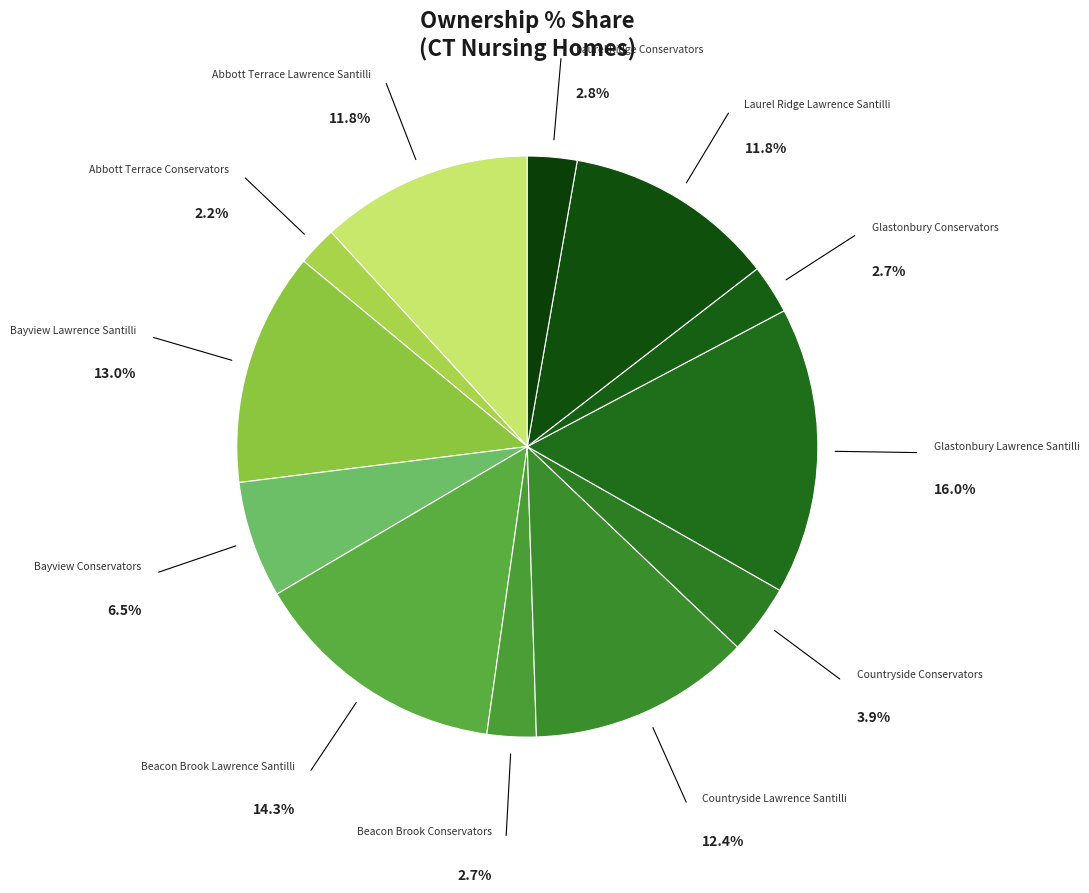

Which category has the smallest portion of the pie?

Abbott Terrace (Conservators)